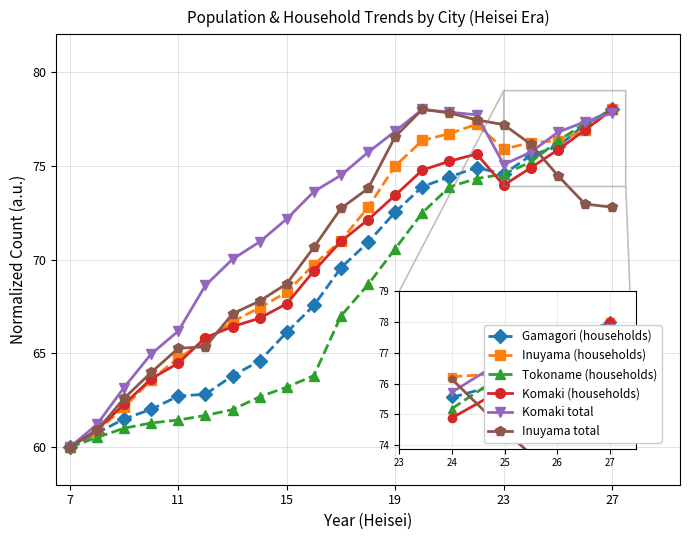

What is the value of the Komaki (households) point at the 21st from the left?

78.0